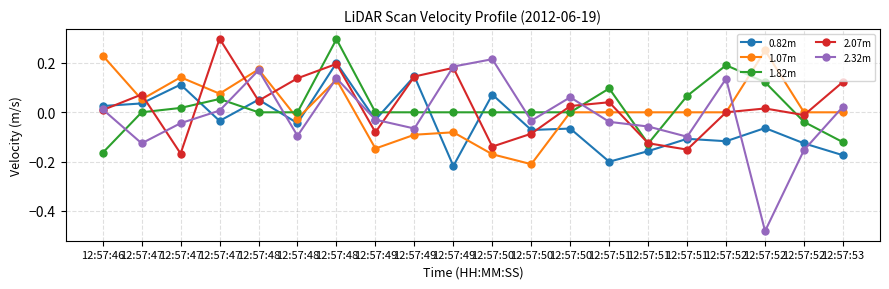

The value of 2.32m at 12:57:48 is -0.0. True or false?

False